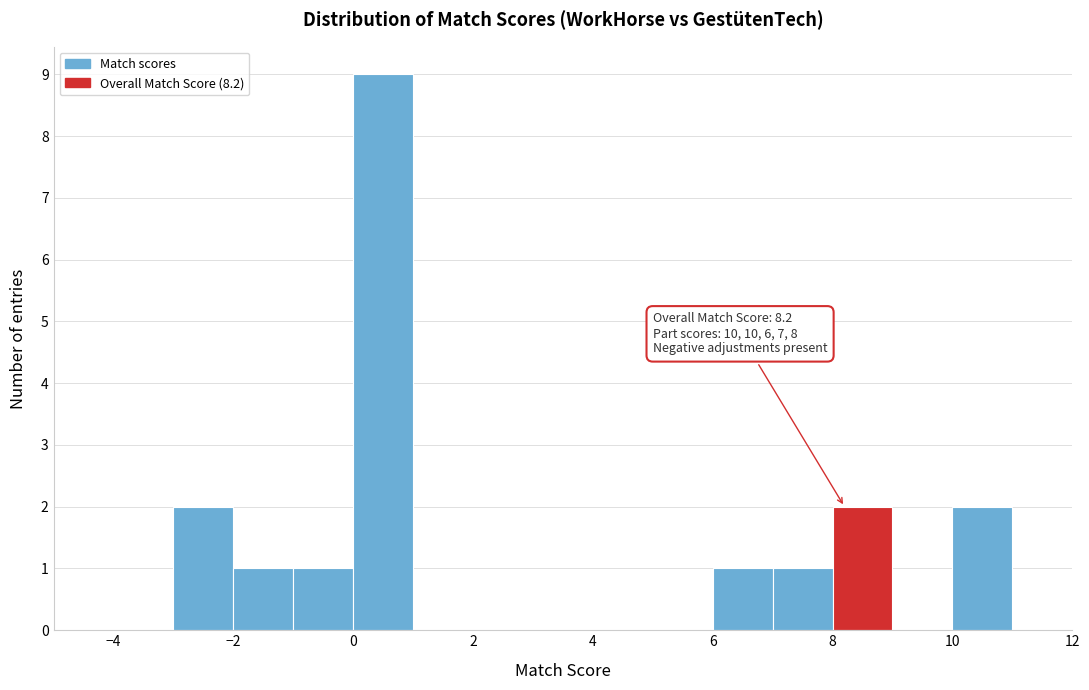

Which range on the x-axis has the tallest bar?

0 to 1